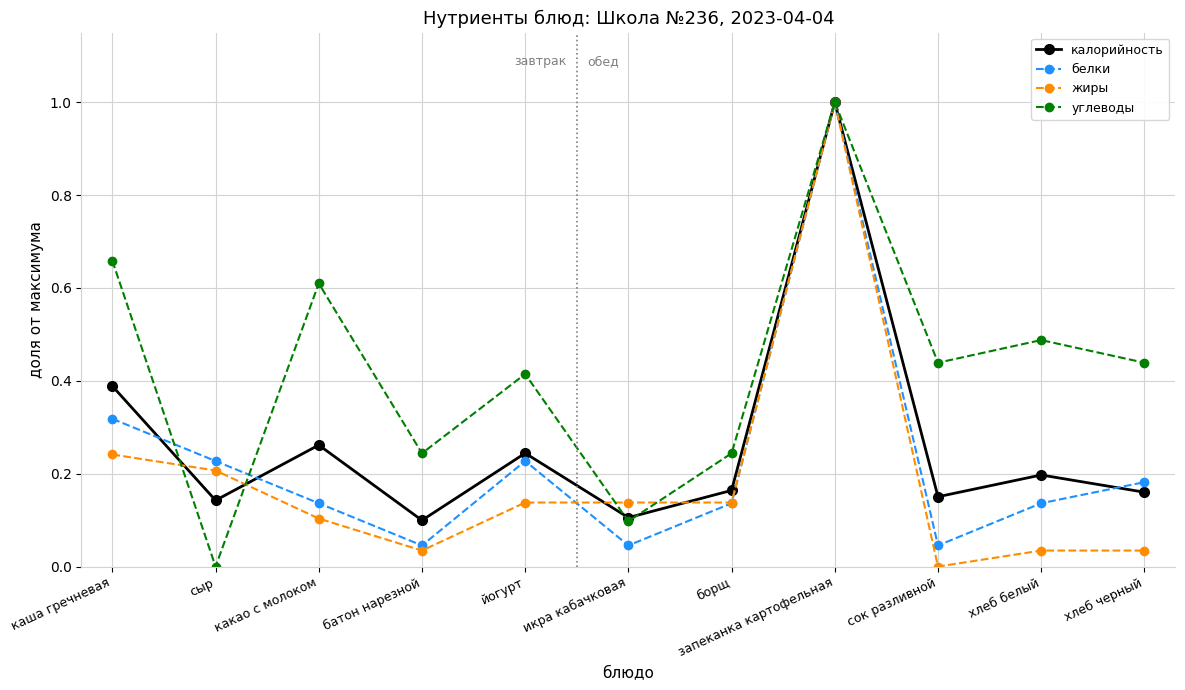

Which series ends up on top after the final intersection of калорийность and углеводы?

углеводы